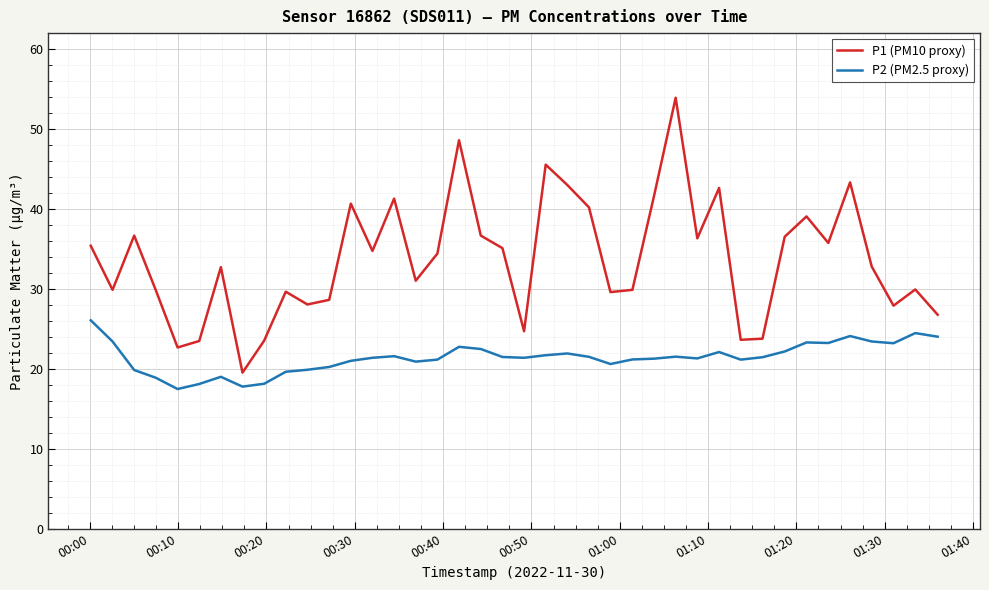

What is the difference between the maximum and minimum values in the P1 (PM10 proxy) series?

34.4